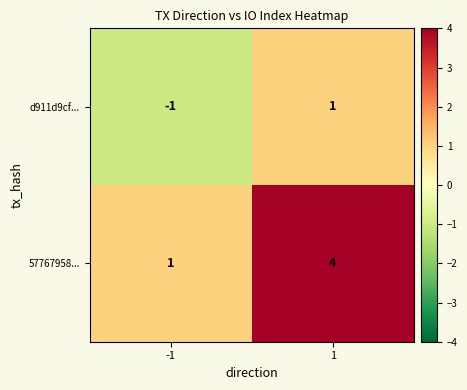

What is the difference between the maximum and minimum values in the 57767958... series?

3